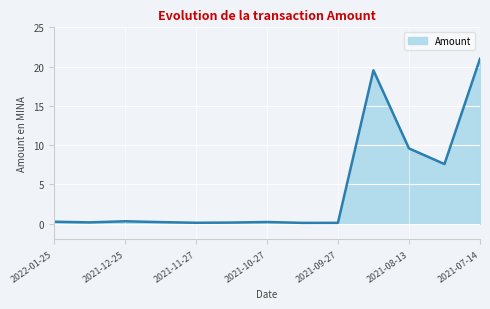

How many categories are shown in the chart?

13